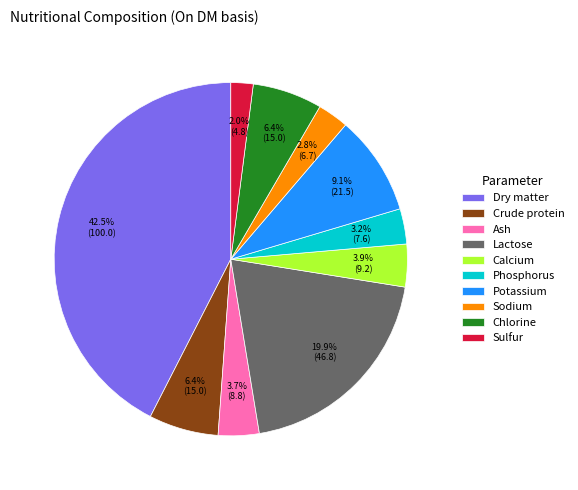

What is the ratio of the value at Phosphorus to the value at Chlorine?

0.5